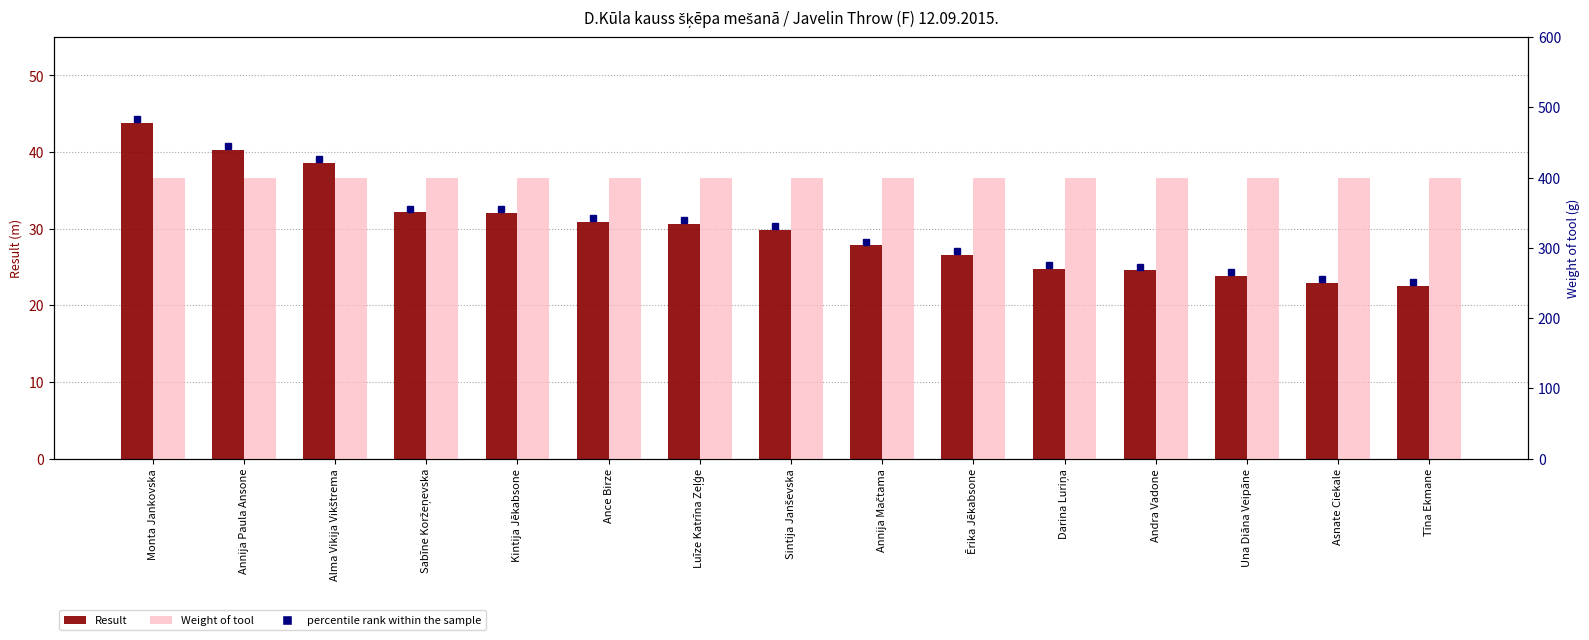

What is the label of the 1st bar from the right?

Tīna Ekmane